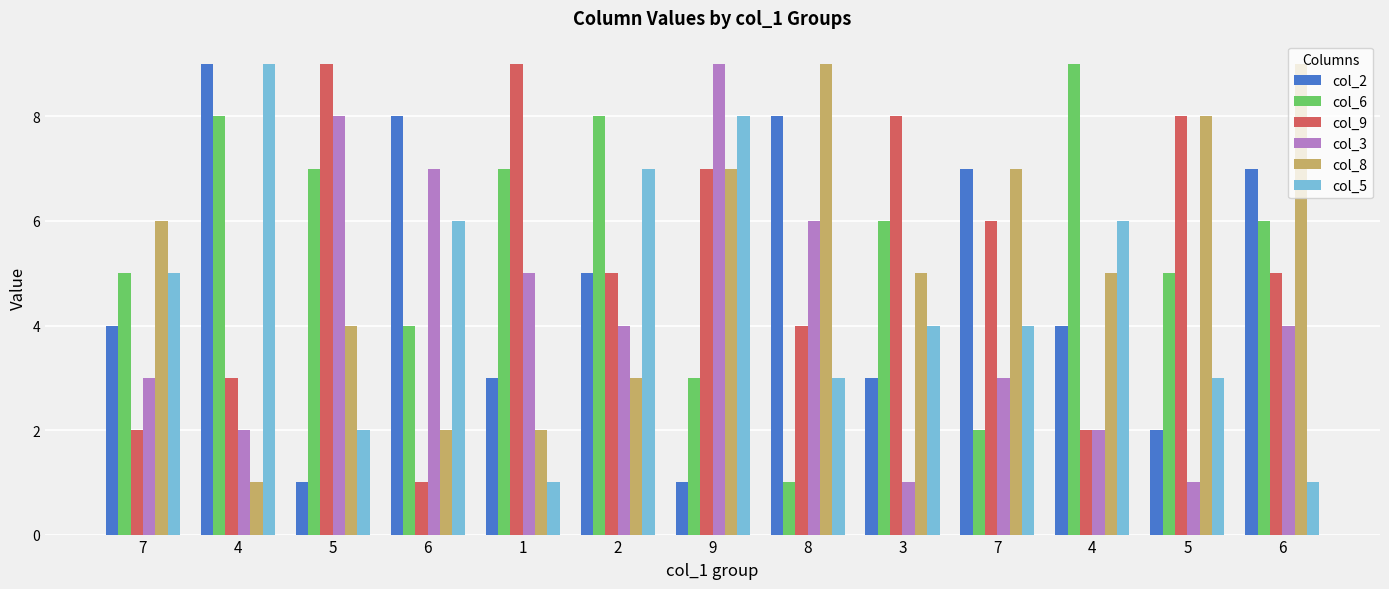

How many data points does each series have?

13